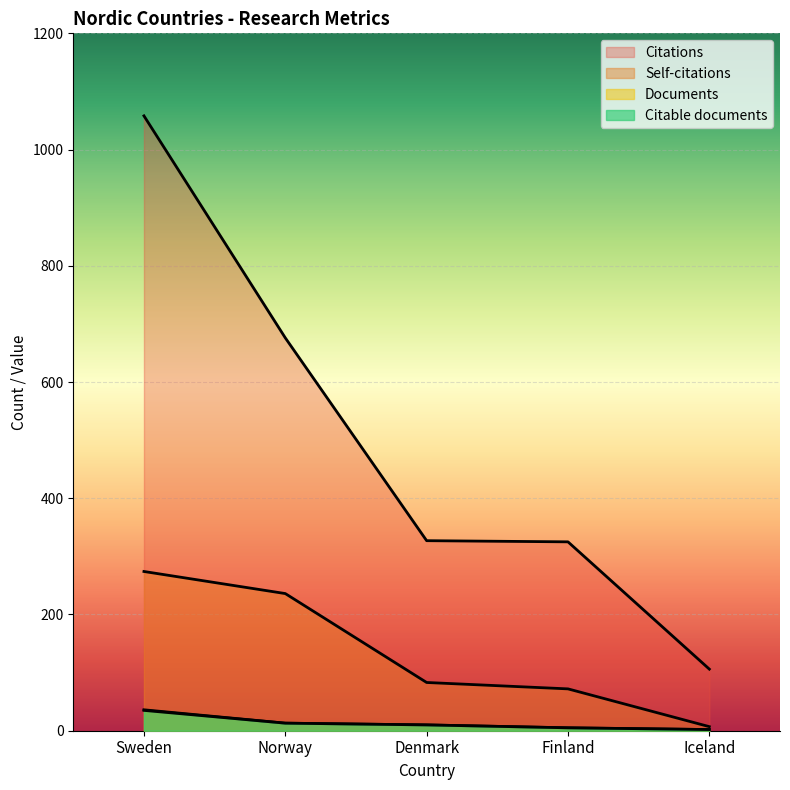

What is the value of the Citable documents point at the 3rd from the left?

10